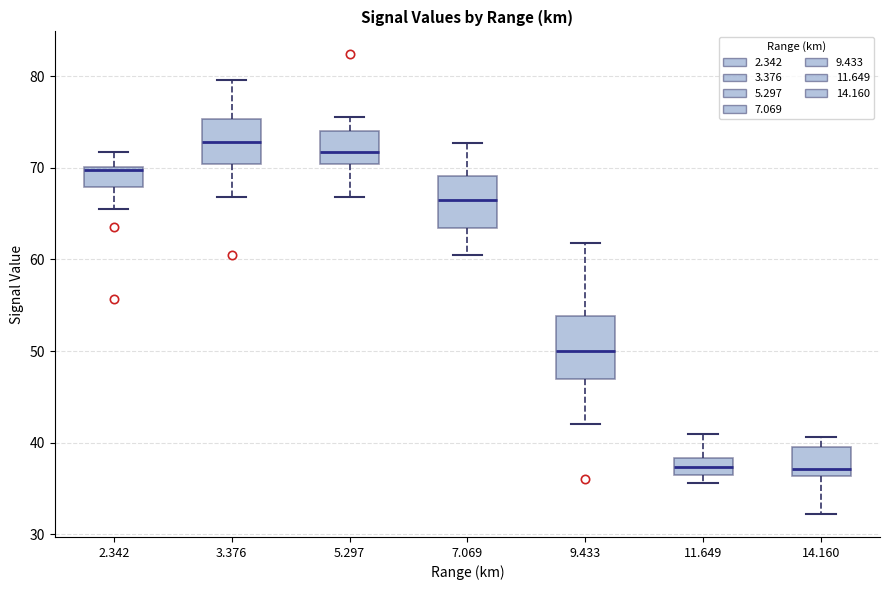

Comparing the boxes themselves (not the whiskers), which one is the tallest?

9.433